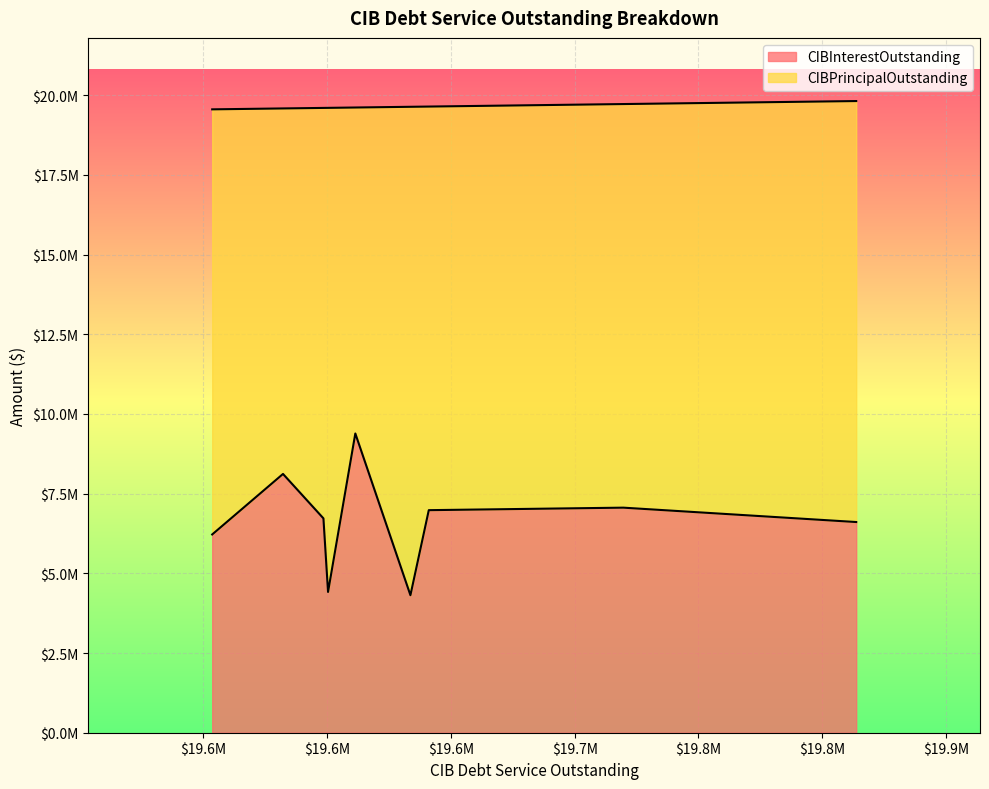

Is the value of CIBPrincipalOutstanding at Brazoria County MUD 66 greater than the value of CIBInterestOutstanding at Brazoria County MUD 66?

Yes